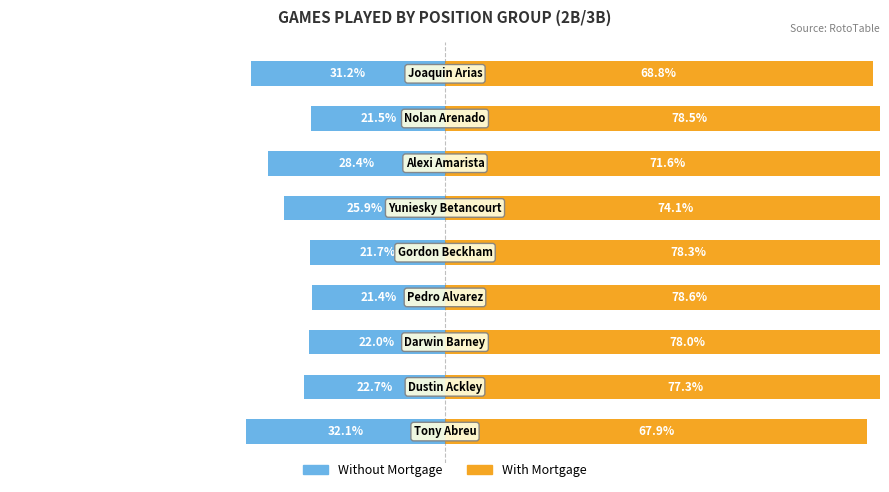

How many bars are there in total?

18